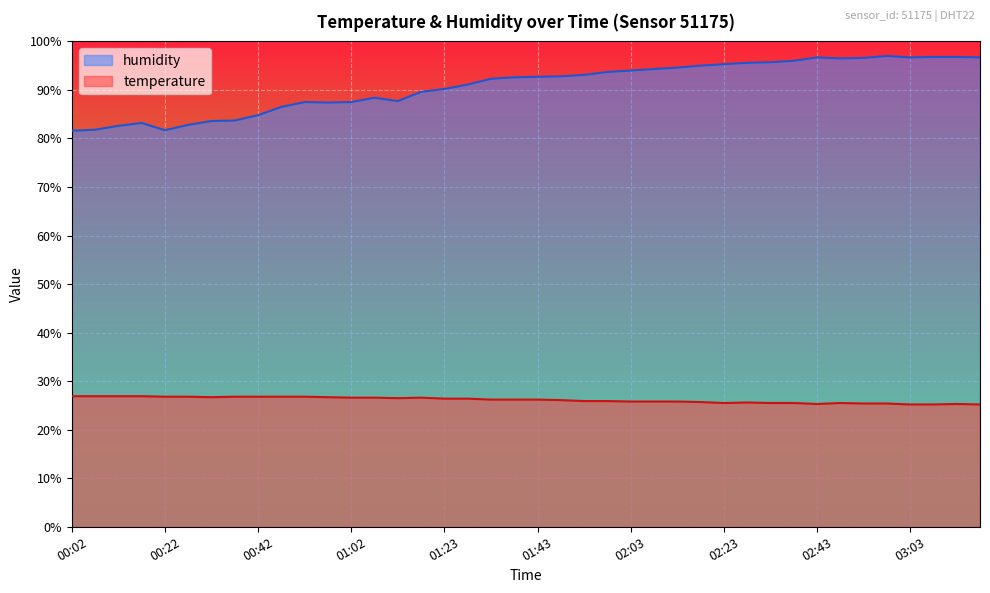

What is the maximum value shown in the chart?

97.0